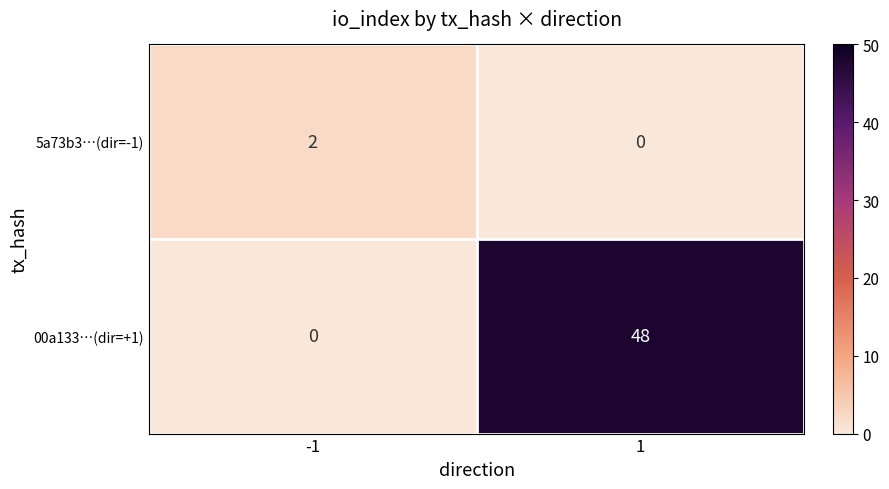

True or false: 00a133…(dir=+1) has a value of 0 at -1.

True